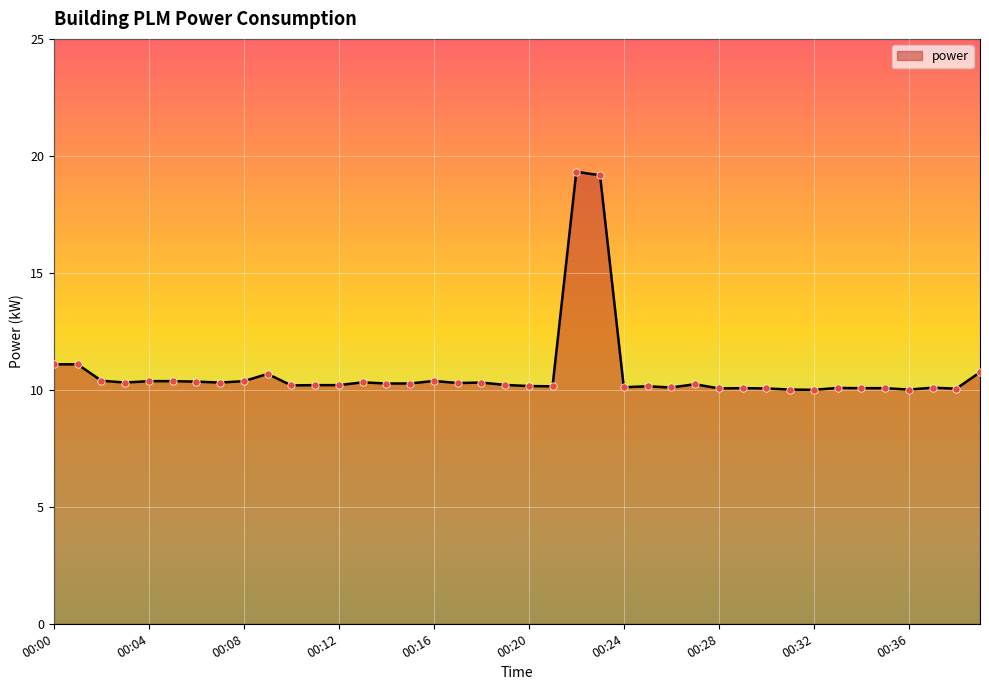

What is the maximum value shown in the chart?

19.3